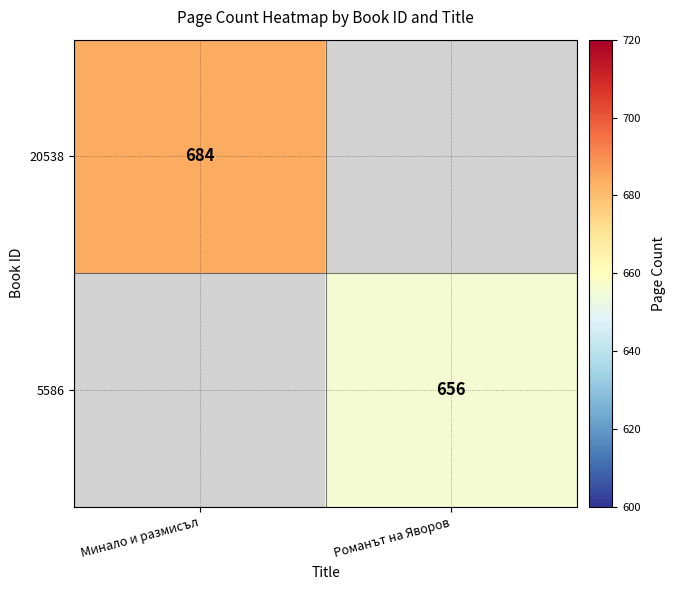

Is it true that 5586 equals 1084 at Романът на Яворов?

False